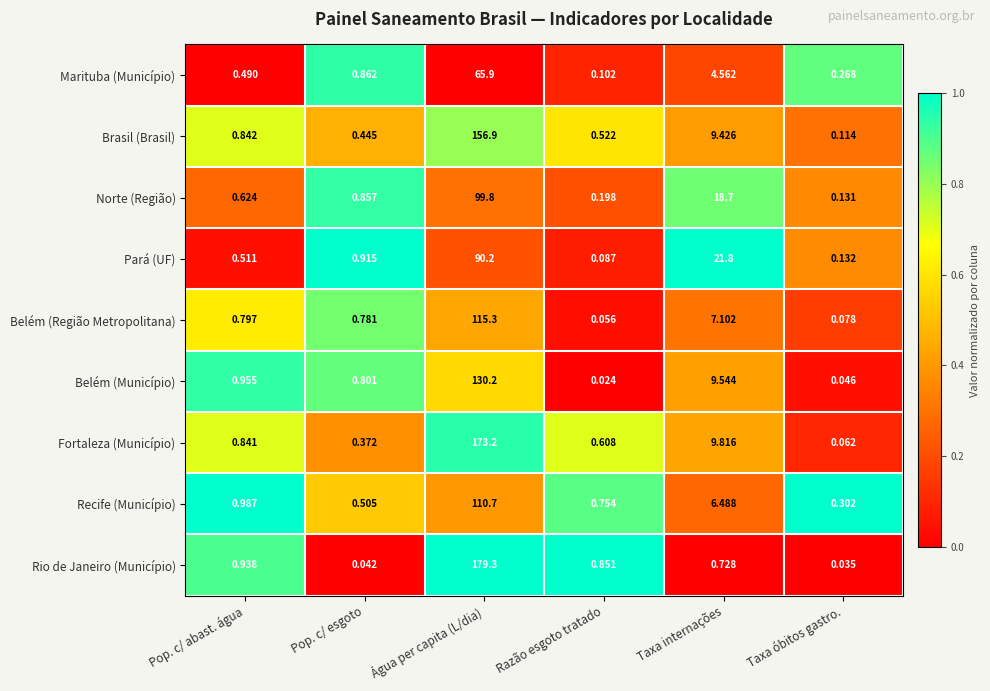

At which category does the chart reach its peak across all series?

Água per capita (L/dia)